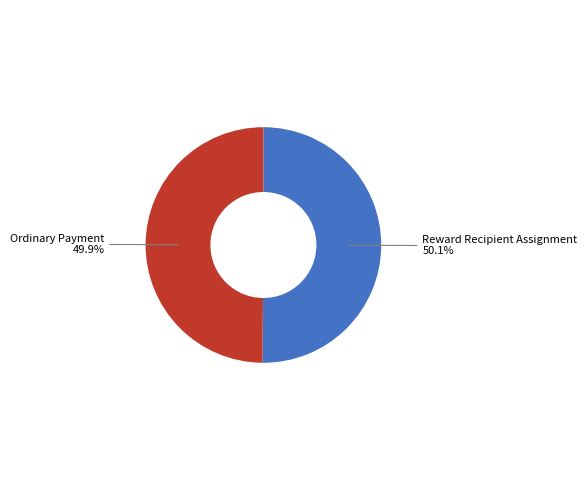

Combined, do Ordinary Payment and Reward Recipient Assignment account for over 50%?

Yes